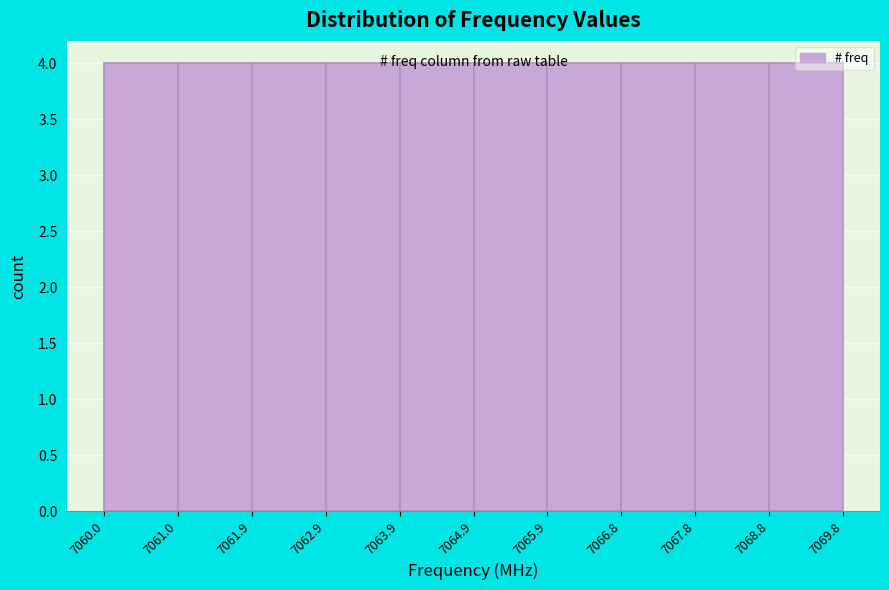

Reading left to right, list every bar in this chart as the range it spans on the x-axis followed by its height. The values are not printed on the chart, so give them approximately, as read against the axis.

7060.0 to 7061.0: 4
7061.0 to 7061.9: 4
7061.9 to 7062.9: 4
7062.9 to 7063.9: 4
7063.9 to 7064.9: 4
7064.9 to 7065.9: 4
7065.9 to 7066.8: 4
7066.8 to 7067.8: 4
7067.8 to 7068.8: 4
7068.8 to 7069.8: 4